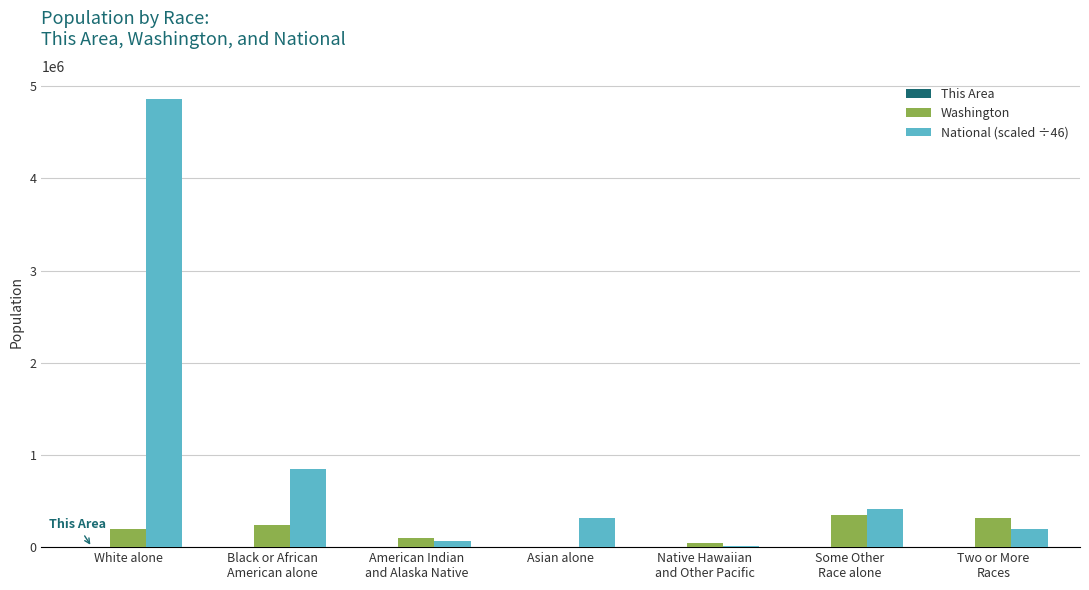

Count the number of categories in the chart.

7